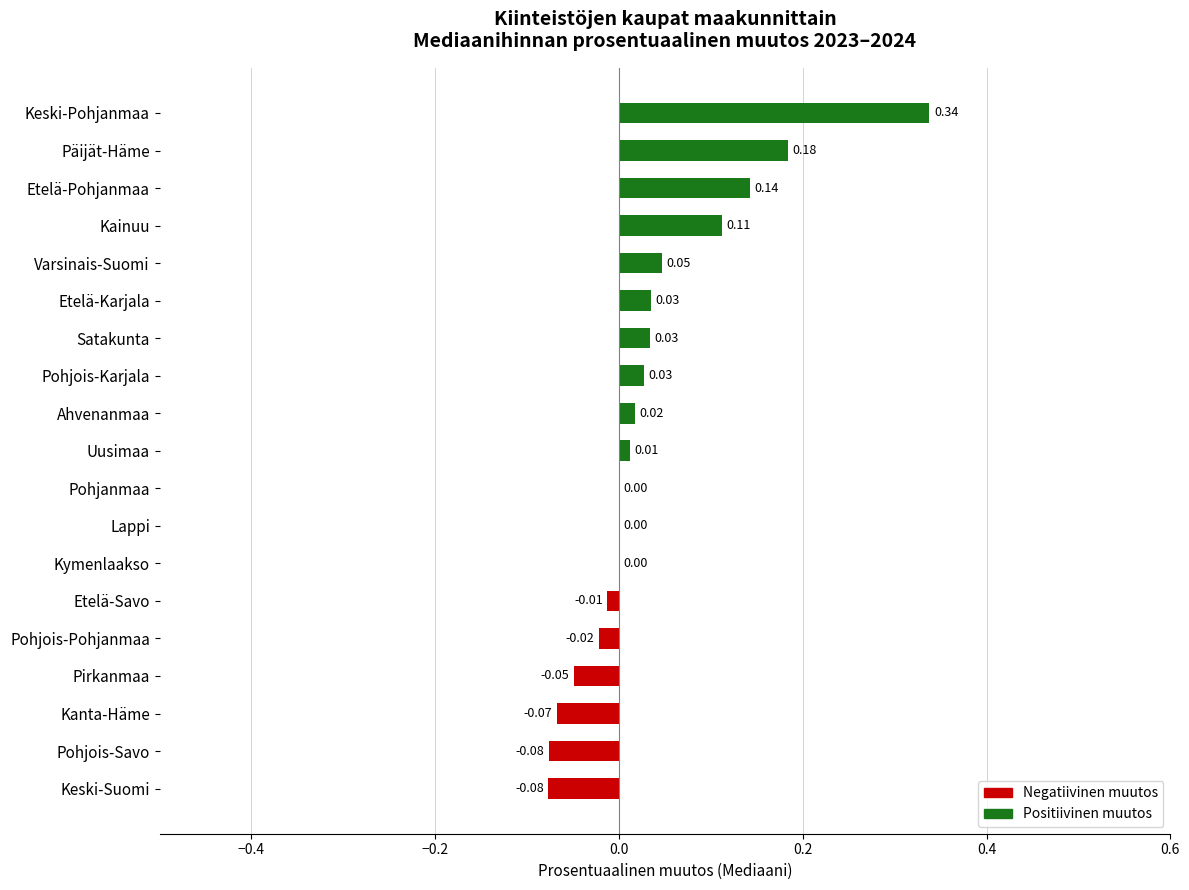

Which label corresponds to the largest value in the chart?

Keski-Pohjanmaa